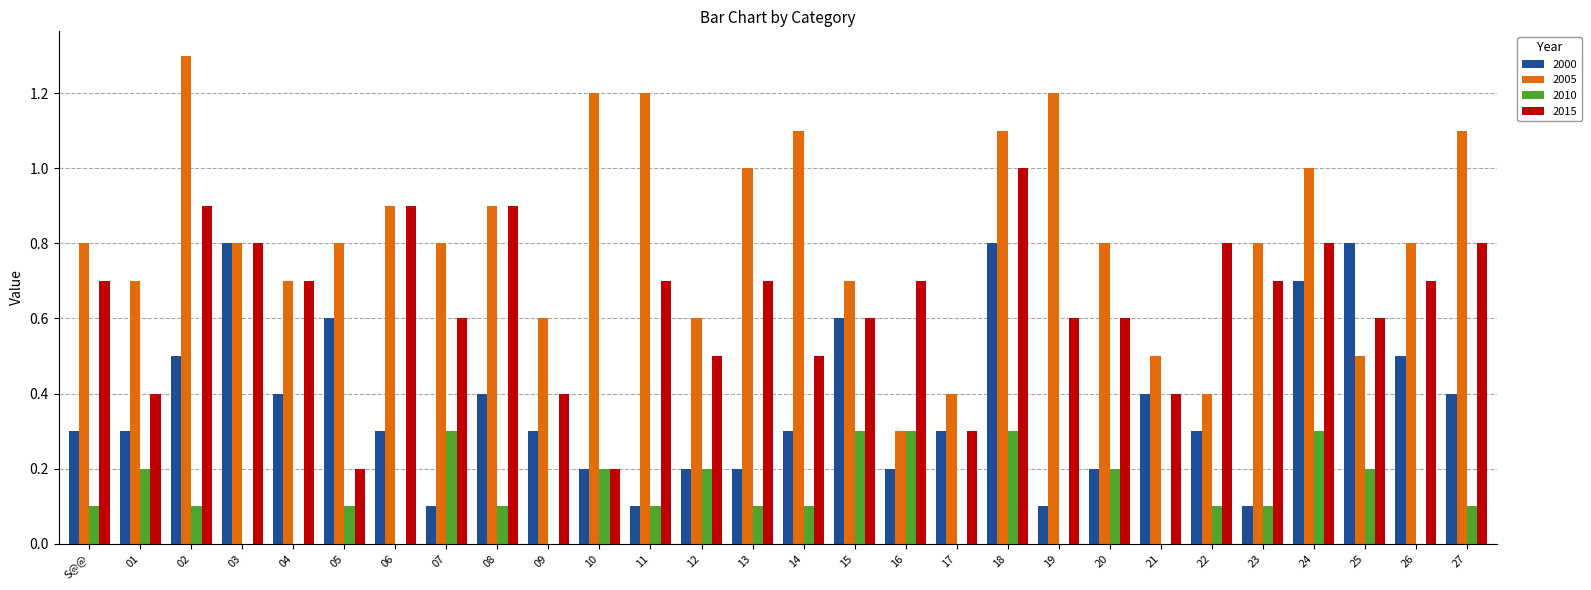

True or false: 2015 has a value of 0.6 at 19.

True